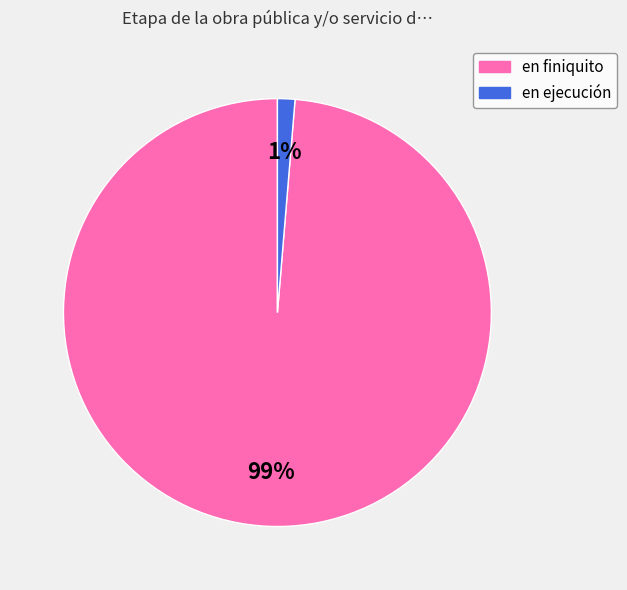

Count the number of slices in the pie.

2